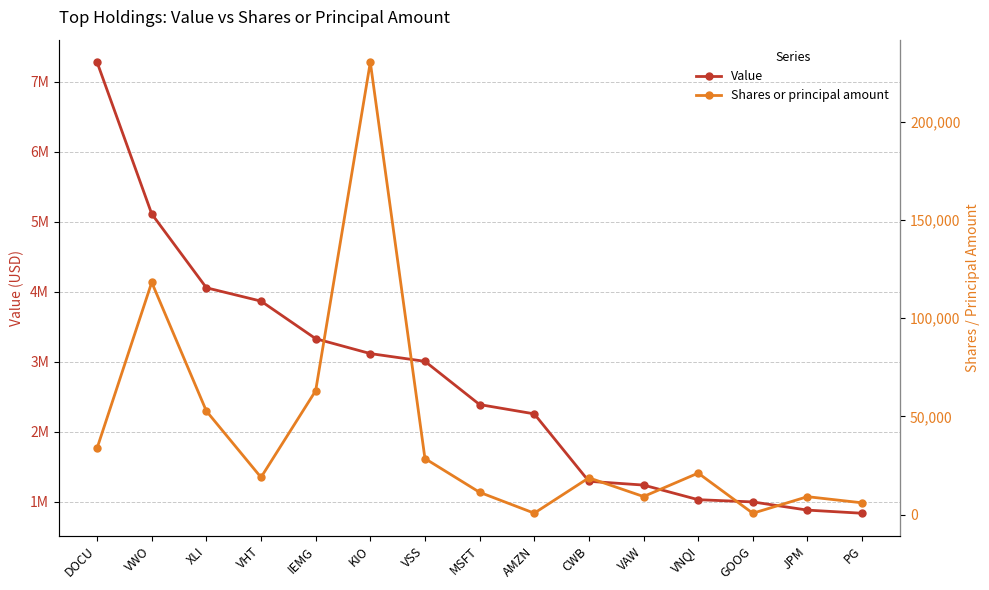

How many lines are shown in the chart?

2